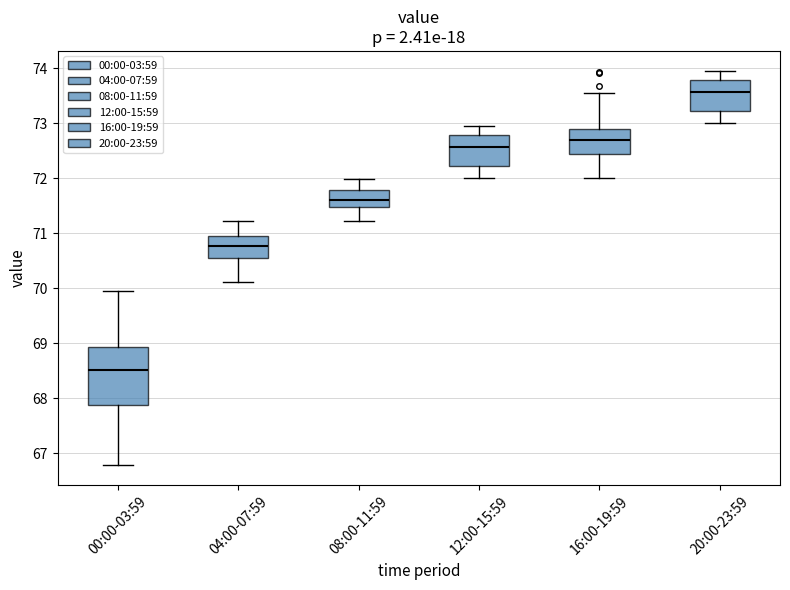

Which box has the highest median line?

20:00-23:59